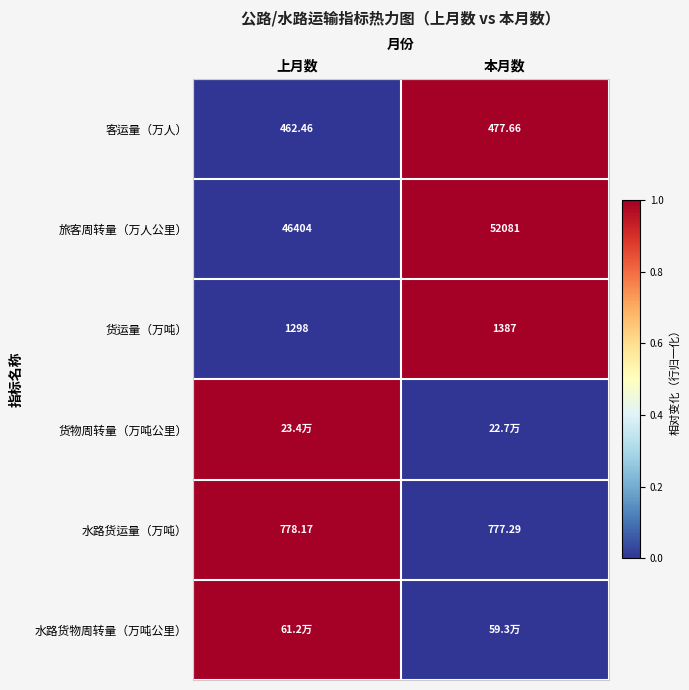

The 旅客周转量（万人公里） series shows 0 at 本月数. True or false?

False